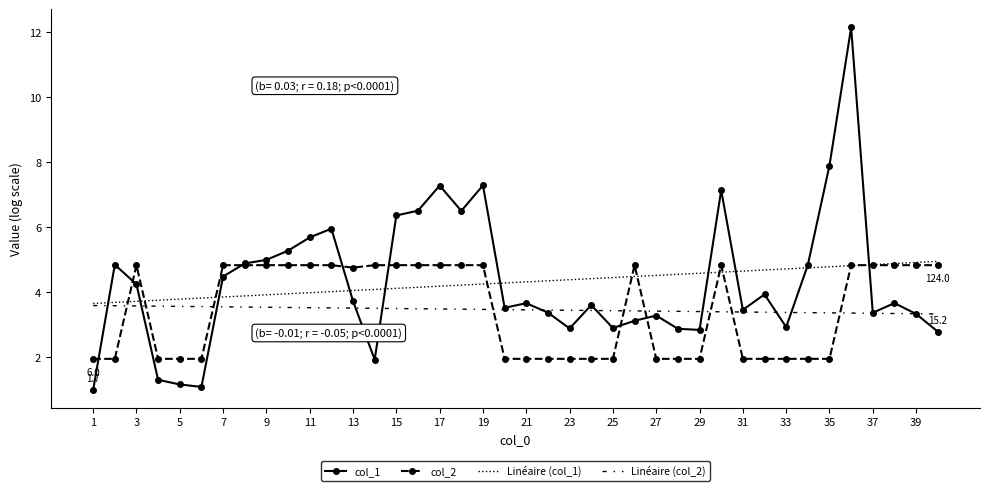

What is the lowest value of the col_2 series?

1.9